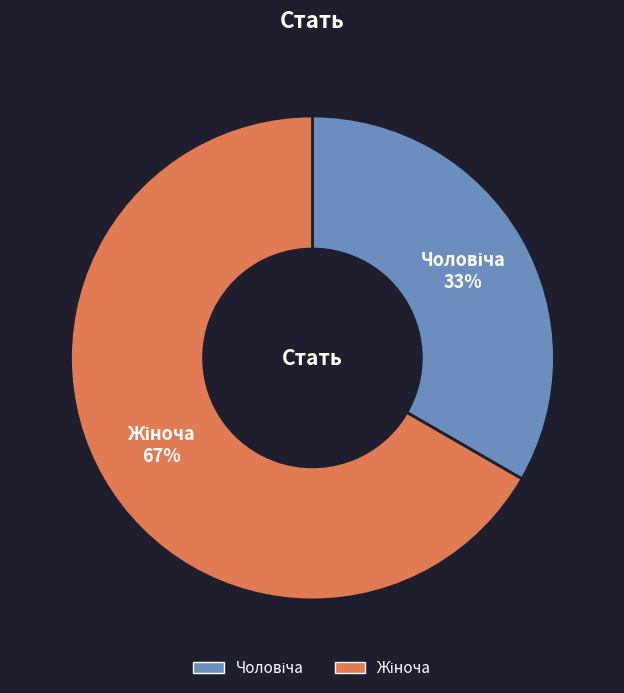

To the nearest percent, what is the average slice percentage?

50%